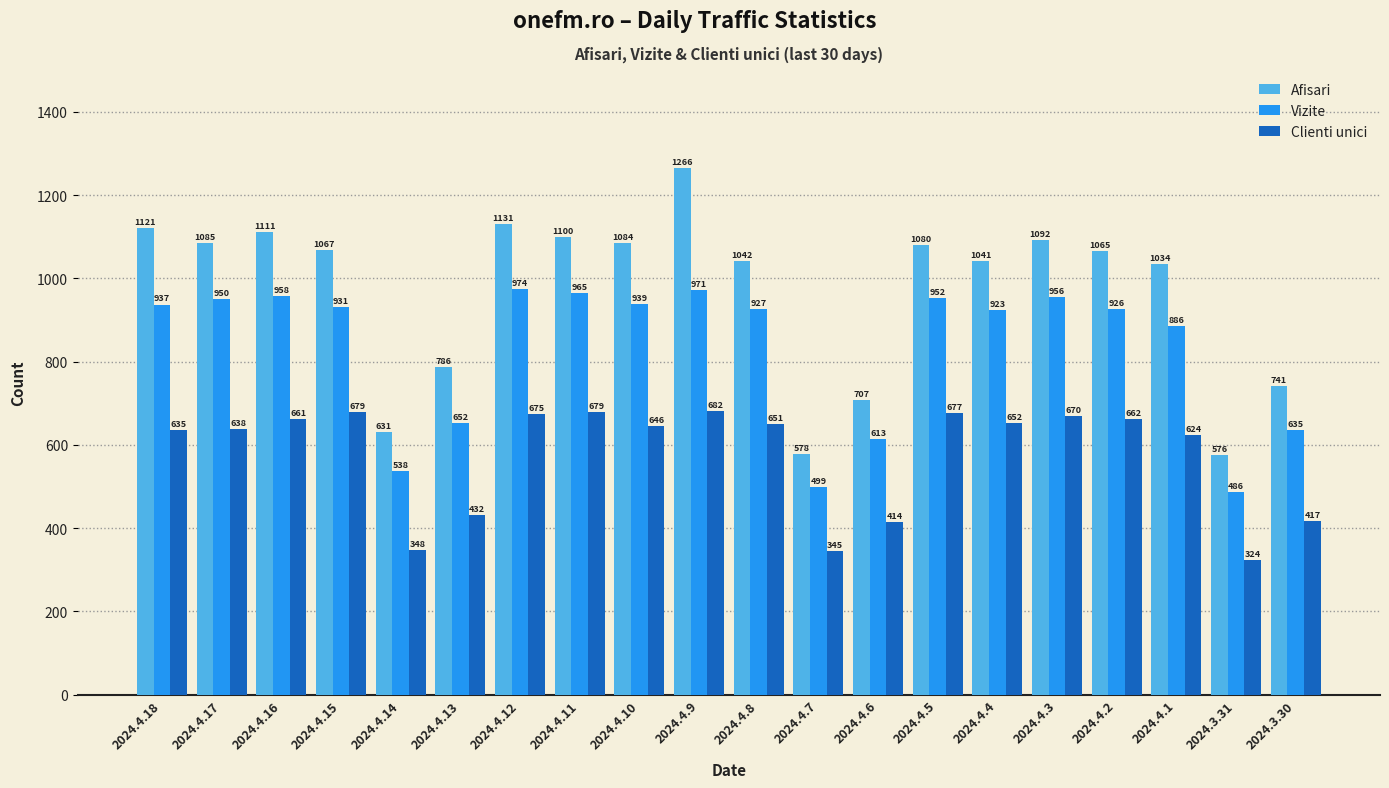

What is the sum of all Vizite values?

16618